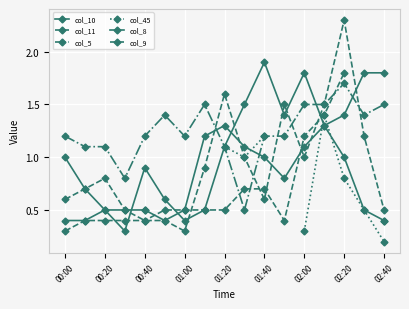

How many intersections are there between col_11 and col_5?

3